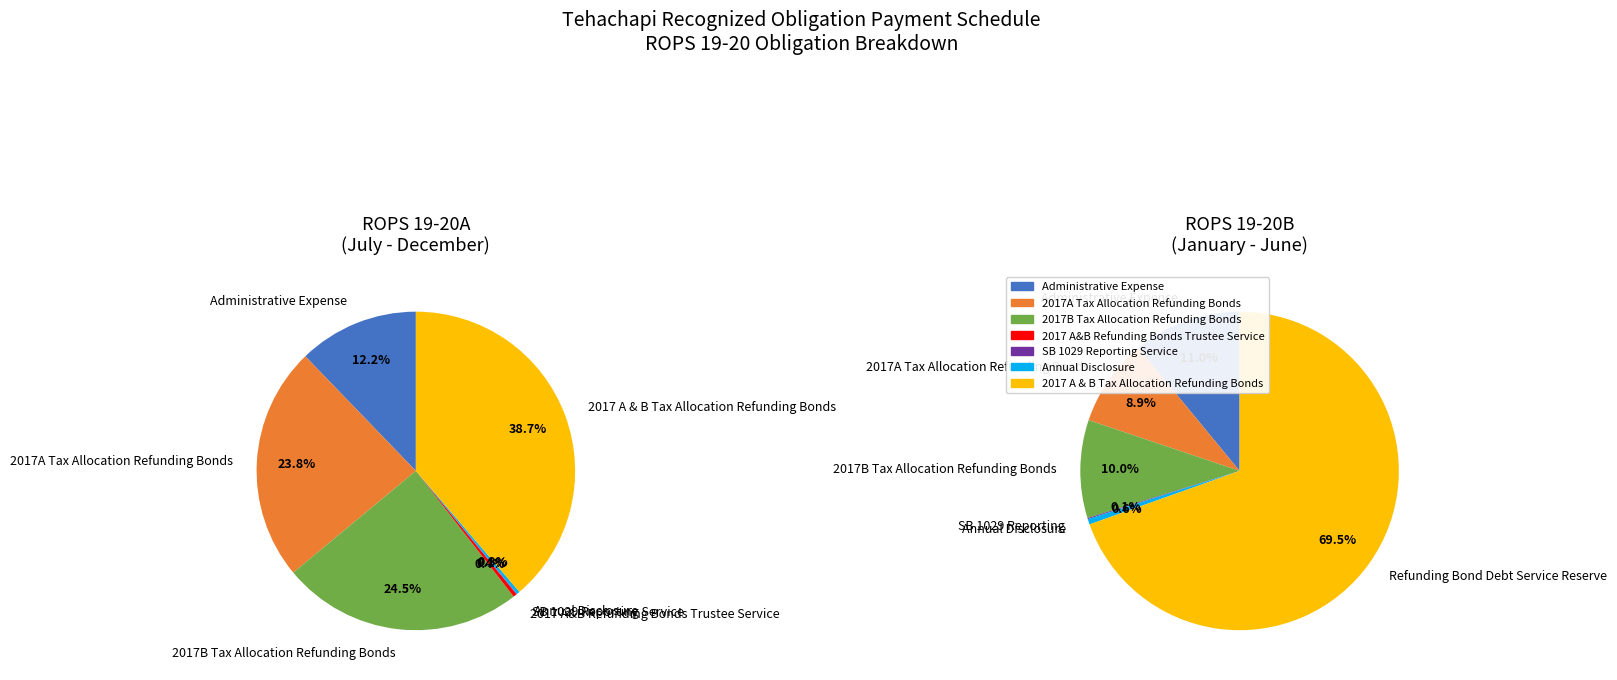

Between 2017 A & B Tax Allocation Refunding Bonds and 2017B Tax Allocation Refunding Bonds, which is larger?

2017 A & B Tax Allocation Refunding Bonds